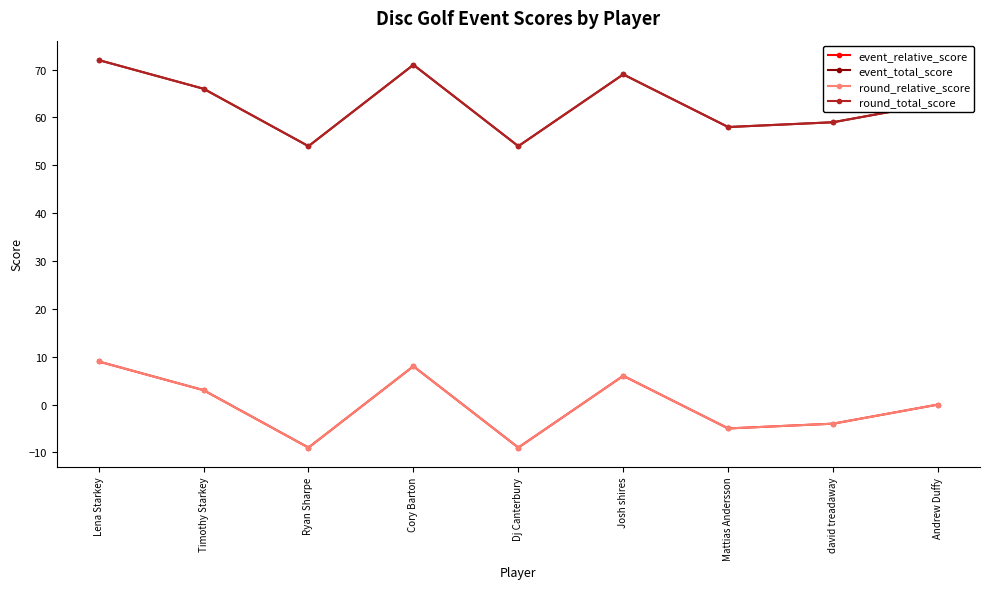

Is the value of round_total_score at Andrew Duffy greater than the value of round_relative_score at Dj Canterbury?

Yes